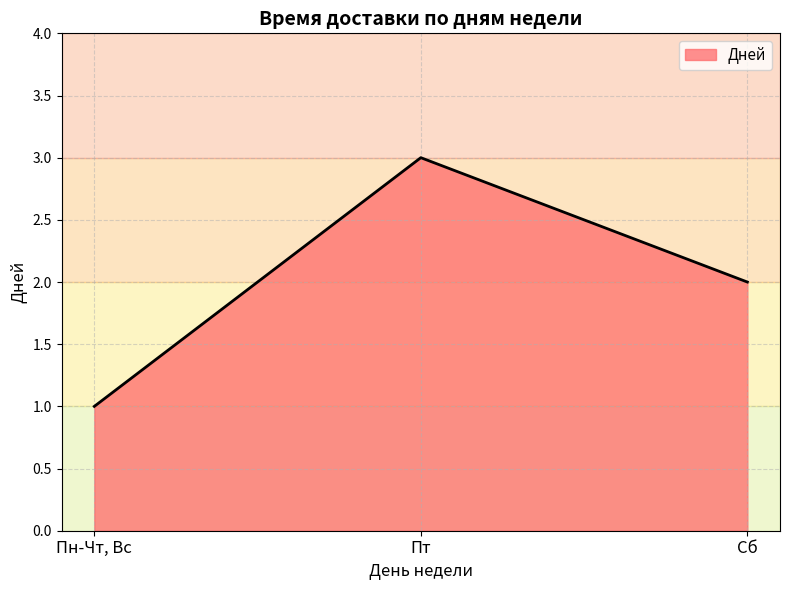

The value at Пт is 1. True or false?

False